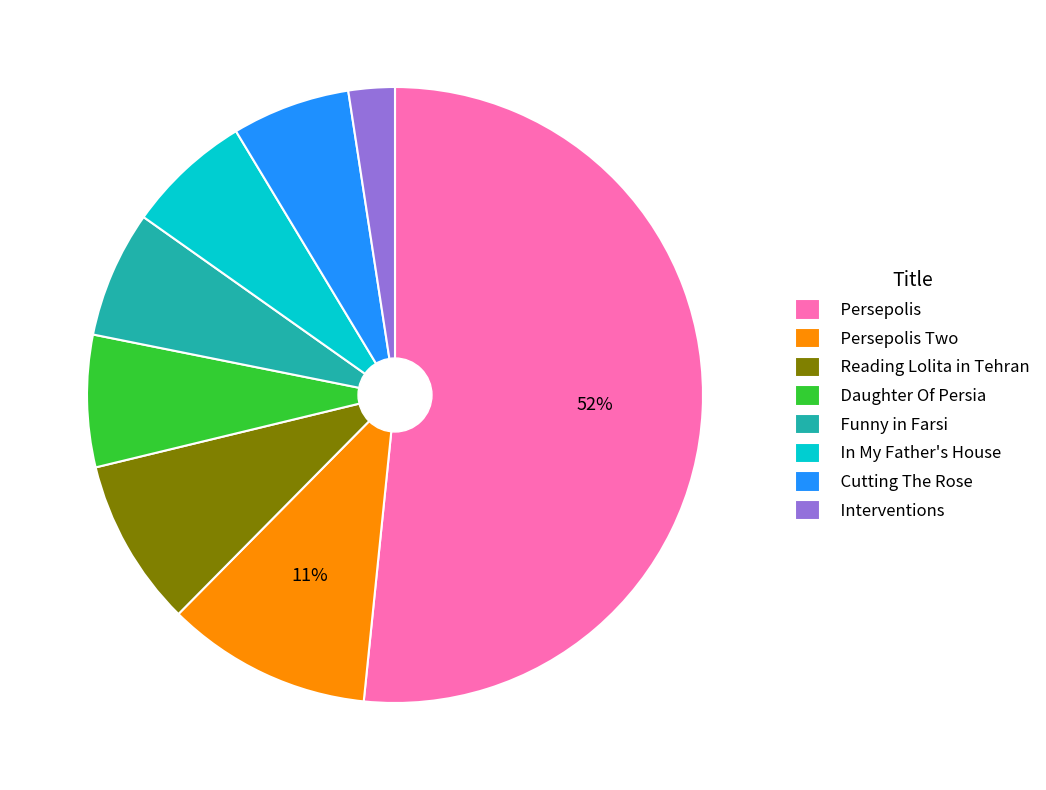

Do Daughter Of Persia and In My Father's House together represent more than half of the pie?

No